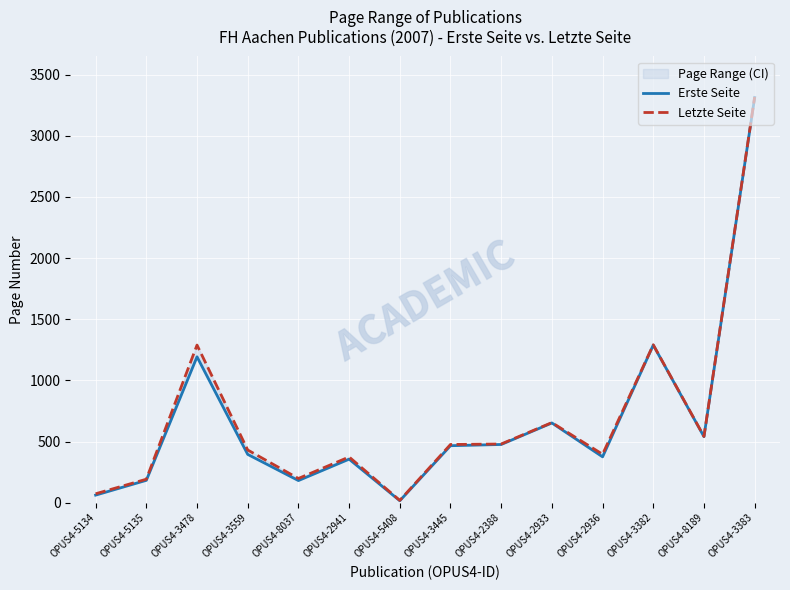

Which series has the widest spread of values?

Letzte Seite